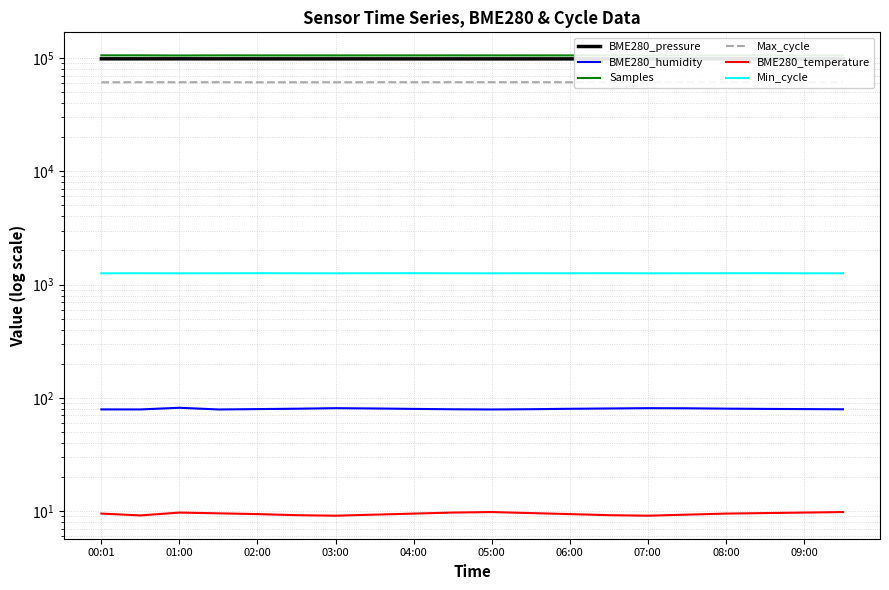

How many lines are shown in the chart?

6